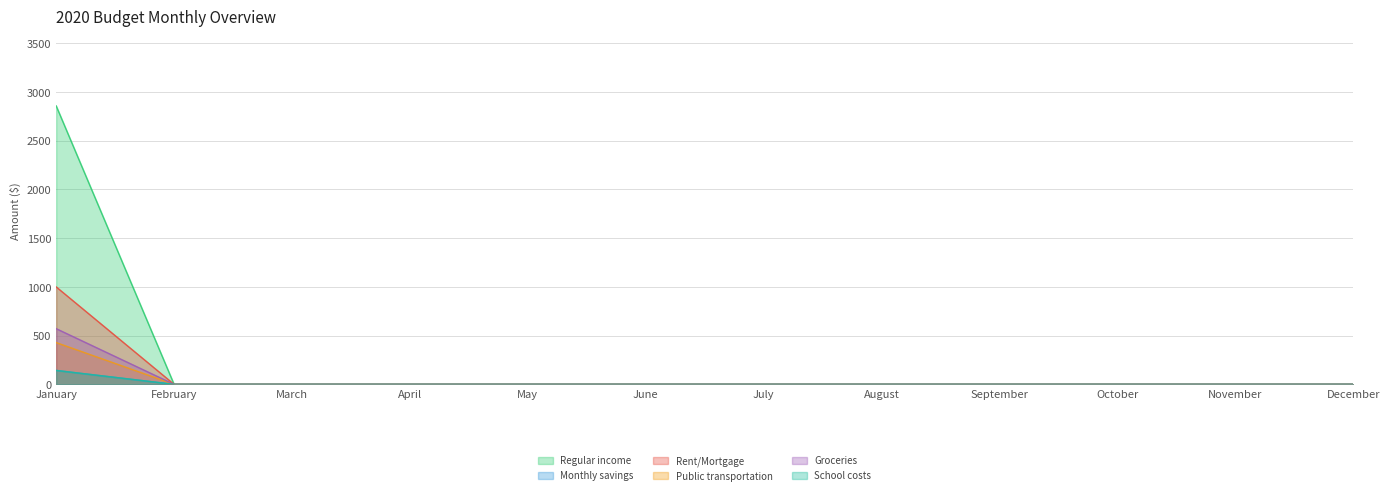

Which category has the lowest value in the Rent/Mortgage series?

February